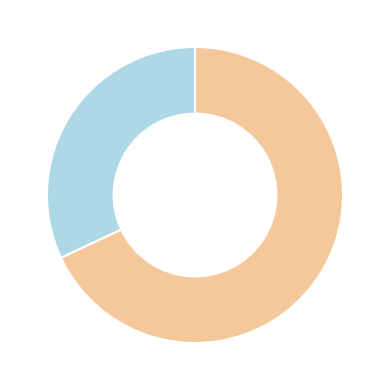

Is there any slice that represents more than half of the pie?

Yes